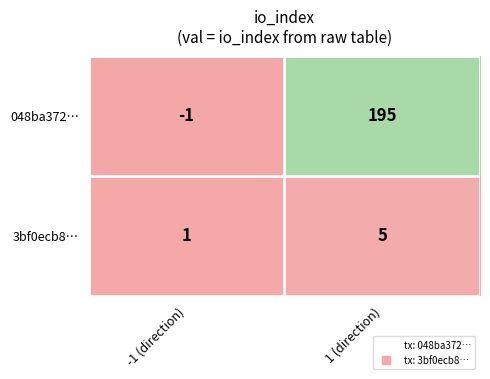

Reading left to right, transcribe all the data shown in this chart.

048ba372…: -1 (direction)=-1	1 (direction)=195
3bf0ecb8…: -1 (direction)=1	1 (direction)=5